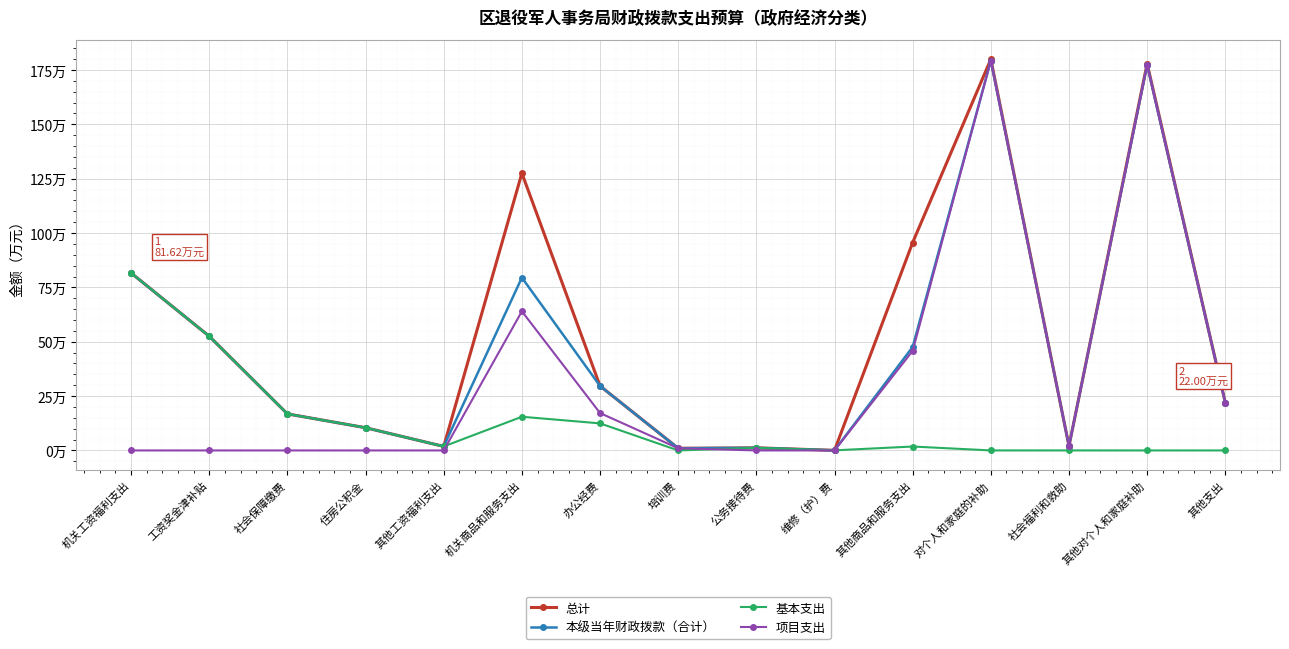

What is the sum of all 基本支出 values?

194.3